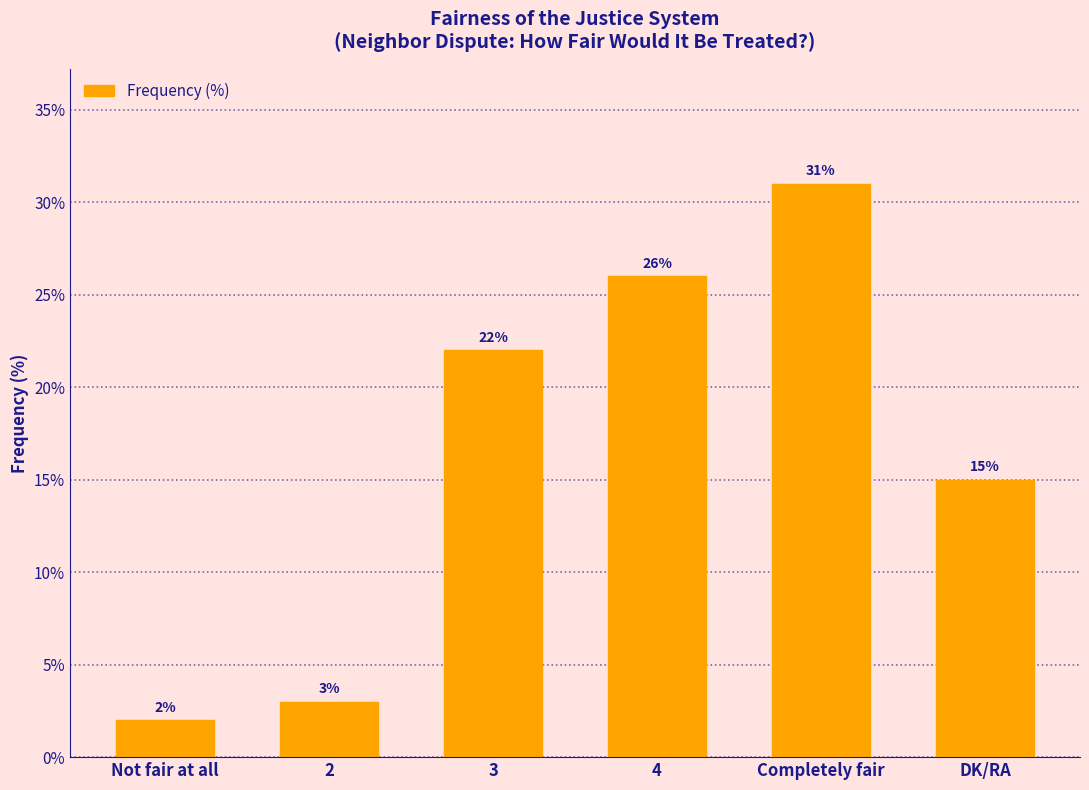

How many values are below 22?

3